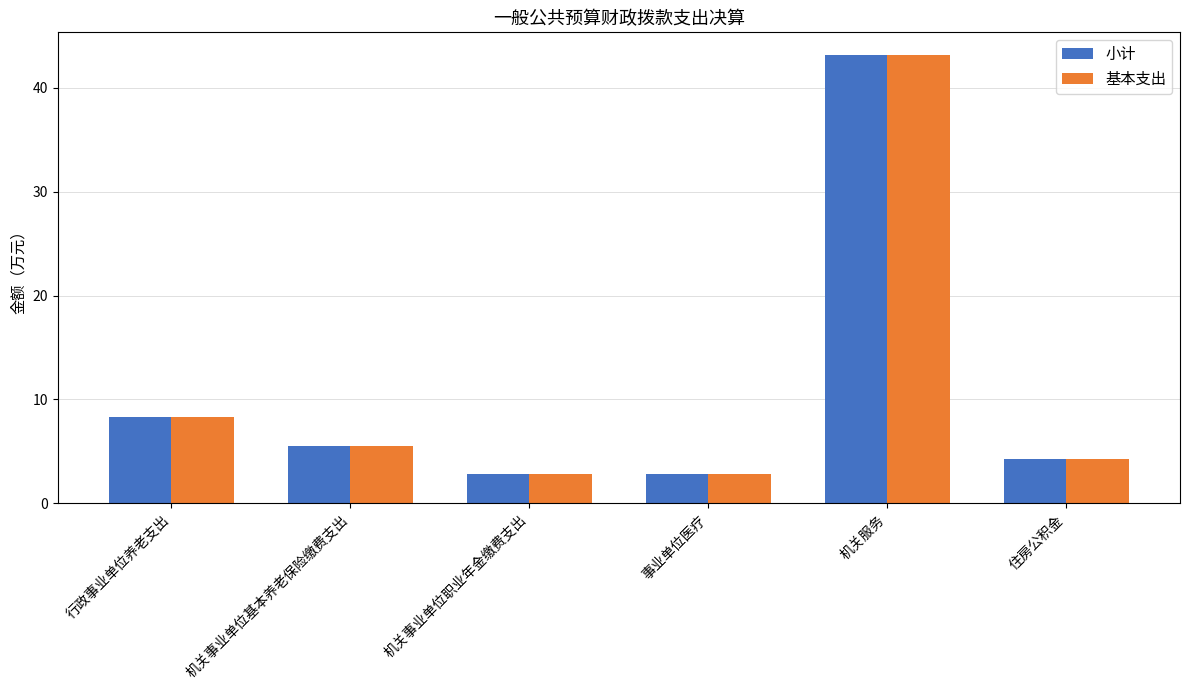

What position from the right is 住房公积金?

1